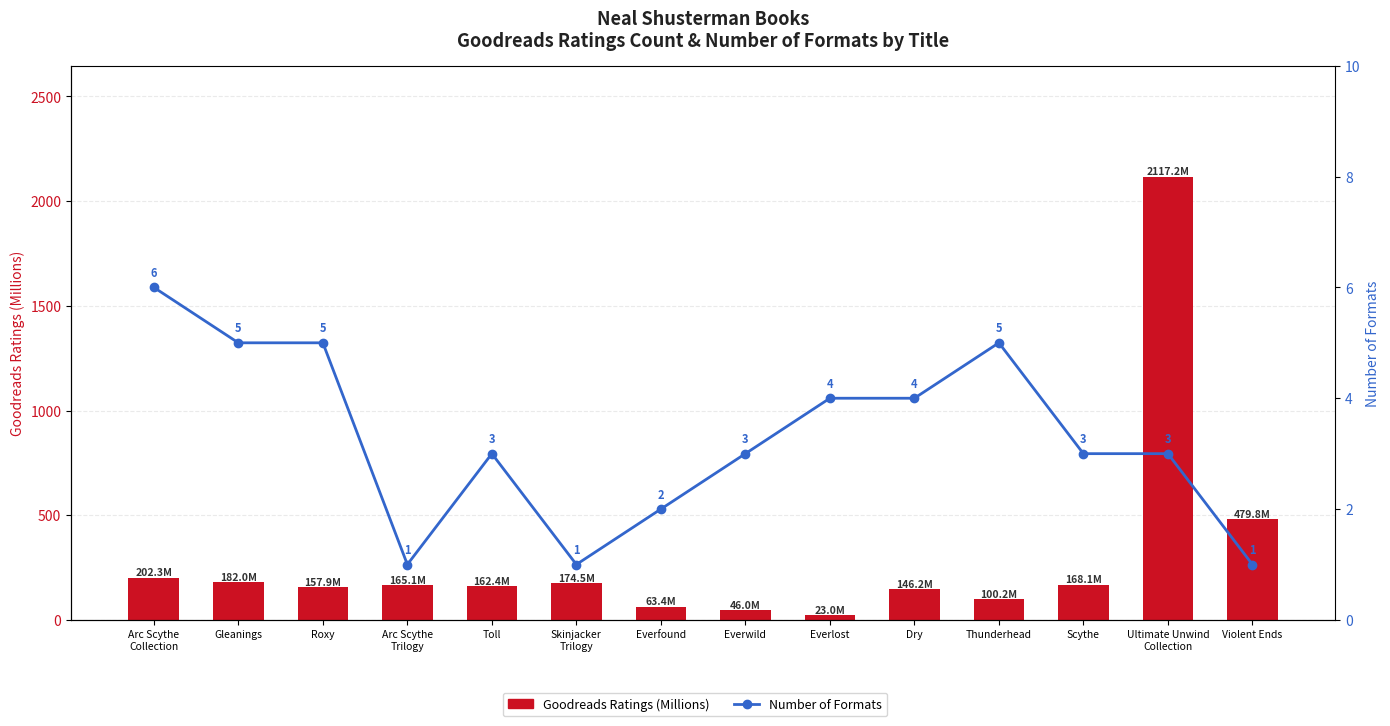

At which label does Number of Formats reach its minimum?

Arc Scythe
Trilogy